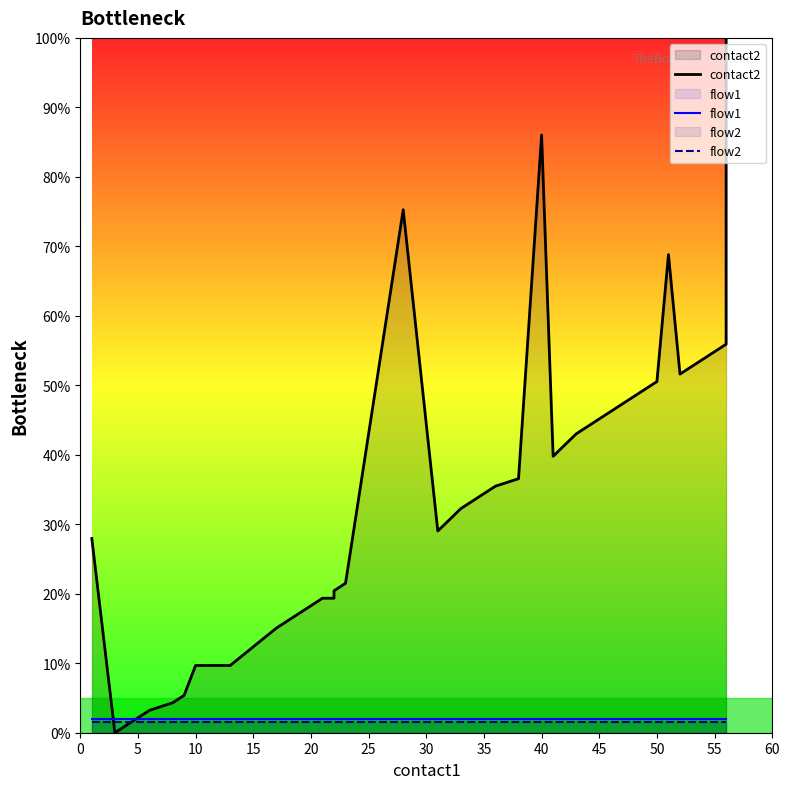

How many interior local valleys does the contact2 series have?

4